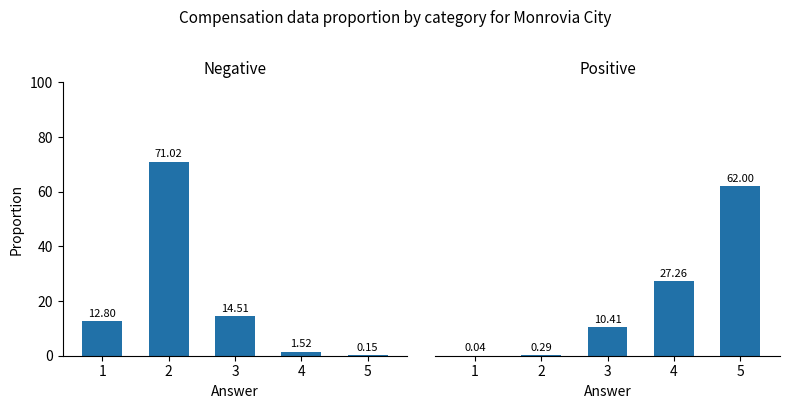

What is the difference between the second highest and second lowest values in the Positive series?

27.0